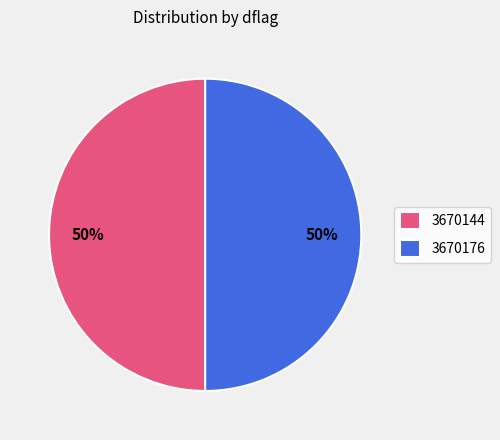

Approximately how many times larger is the value at 3670176 compared to 3670144?

1.0